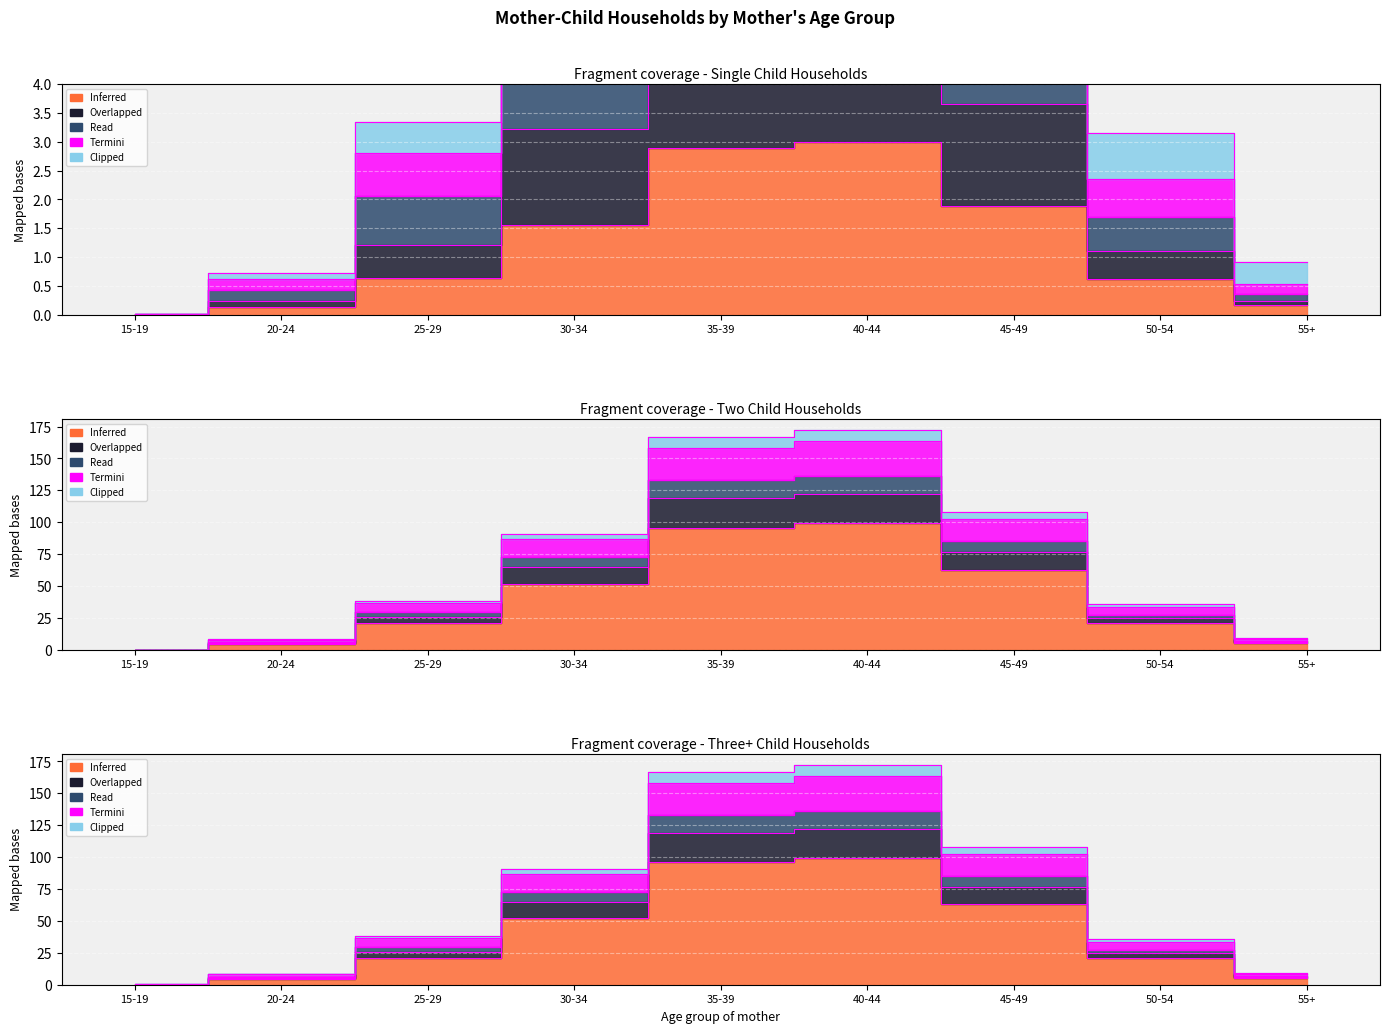

What is the value of the Read point at the 8th from the left?

1.7